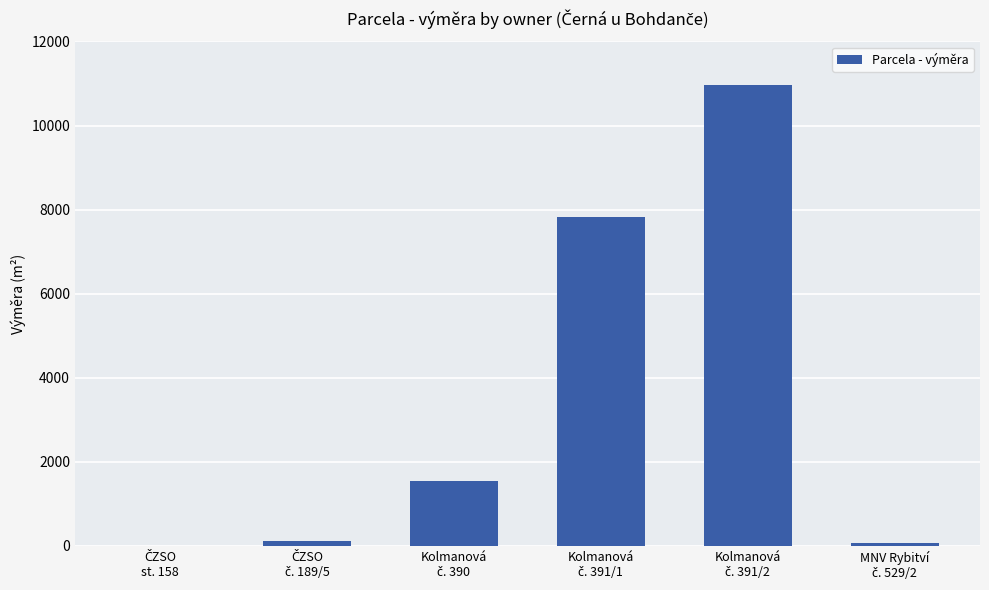

What is the sum of all values?

20544